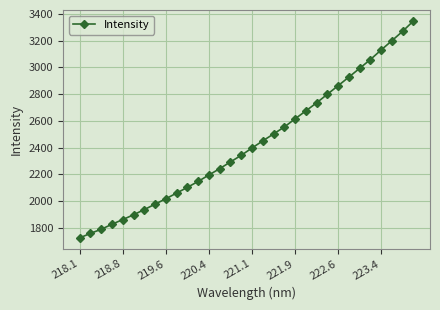

What is the greatest value displayed?

3346.1